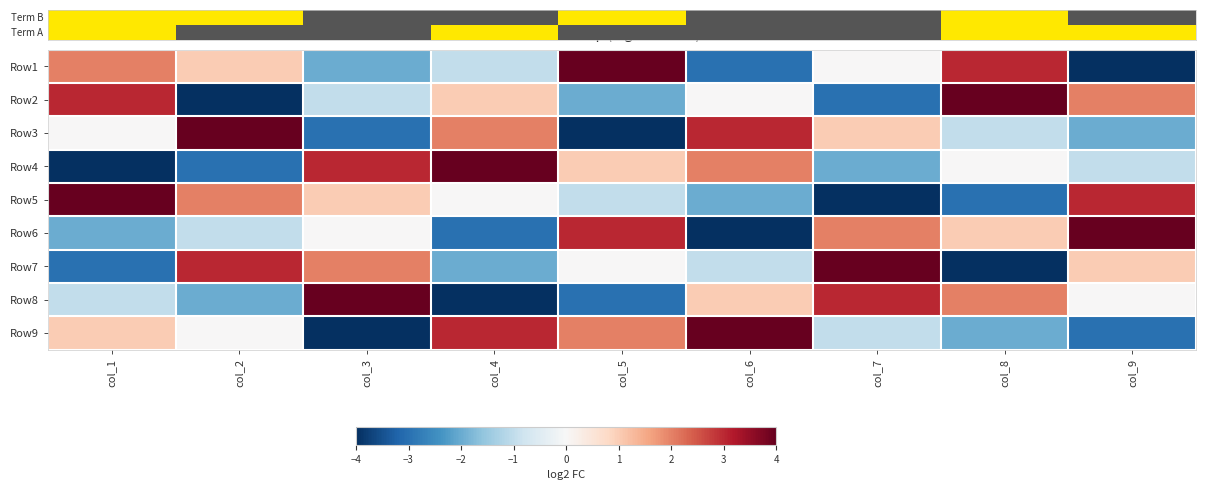

Rank the series by their maximum value, from lowest to highest.

Term B, Term A, Row3, Row4, Row5, Row6, Row7, Row8, Row9